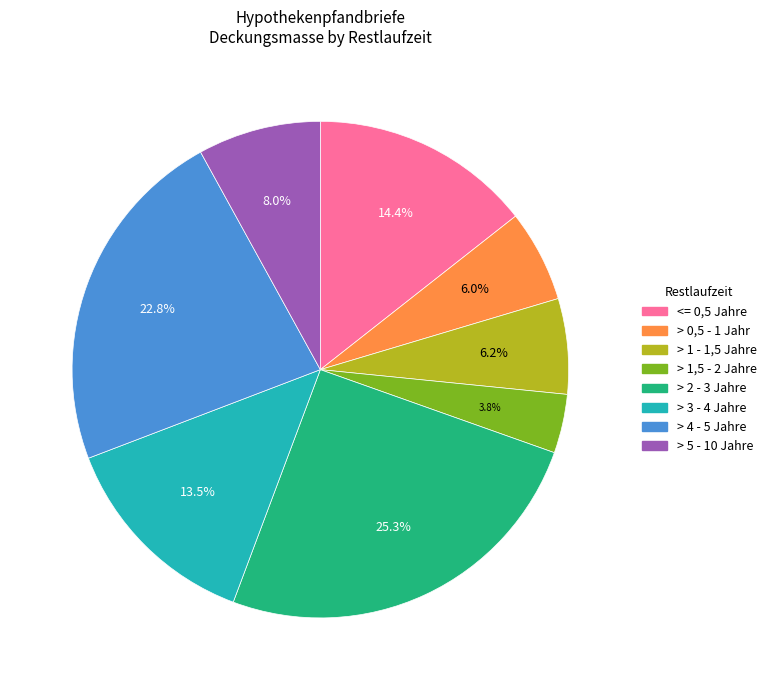

Count the number of slices in the pie.

8